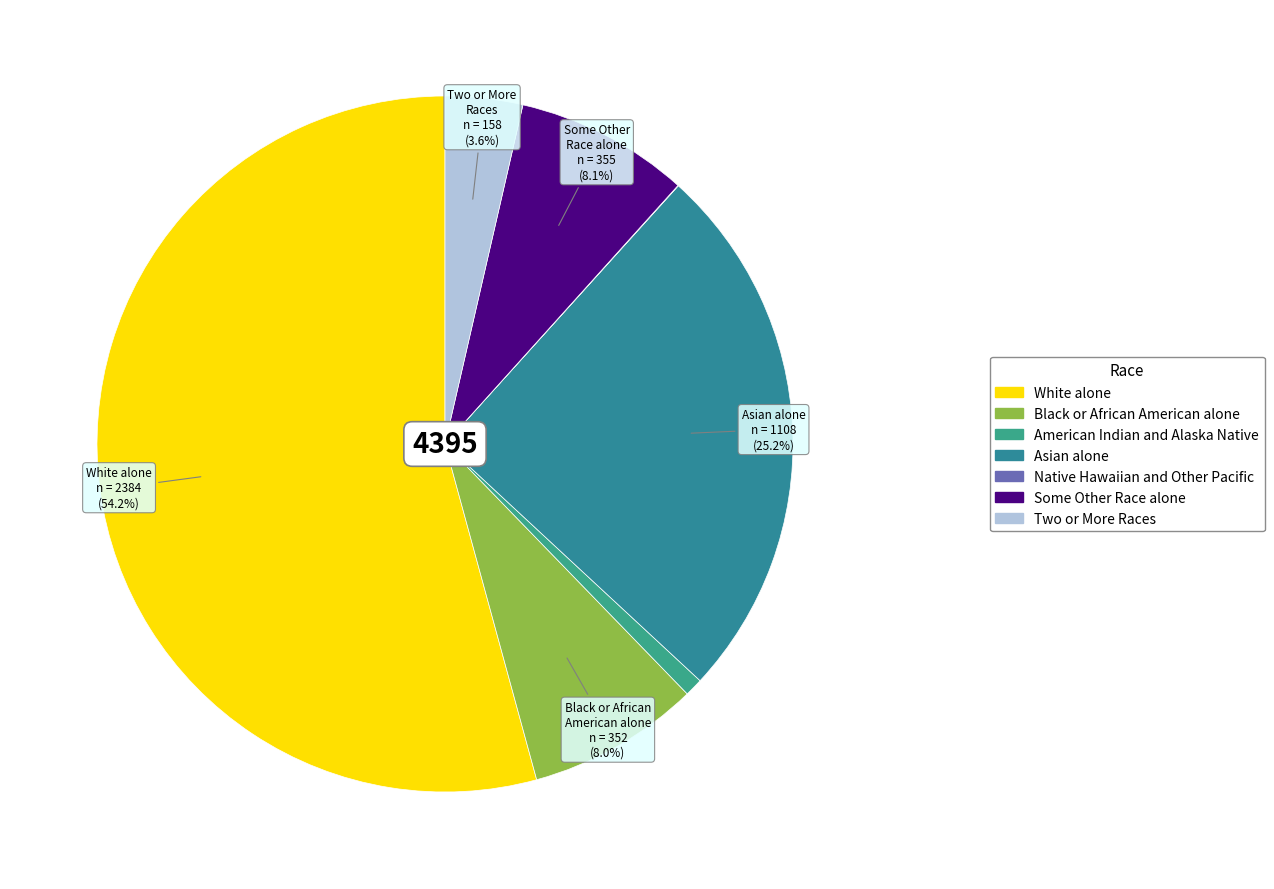

The White alone slice represents 54% of the pie. True or false?

True